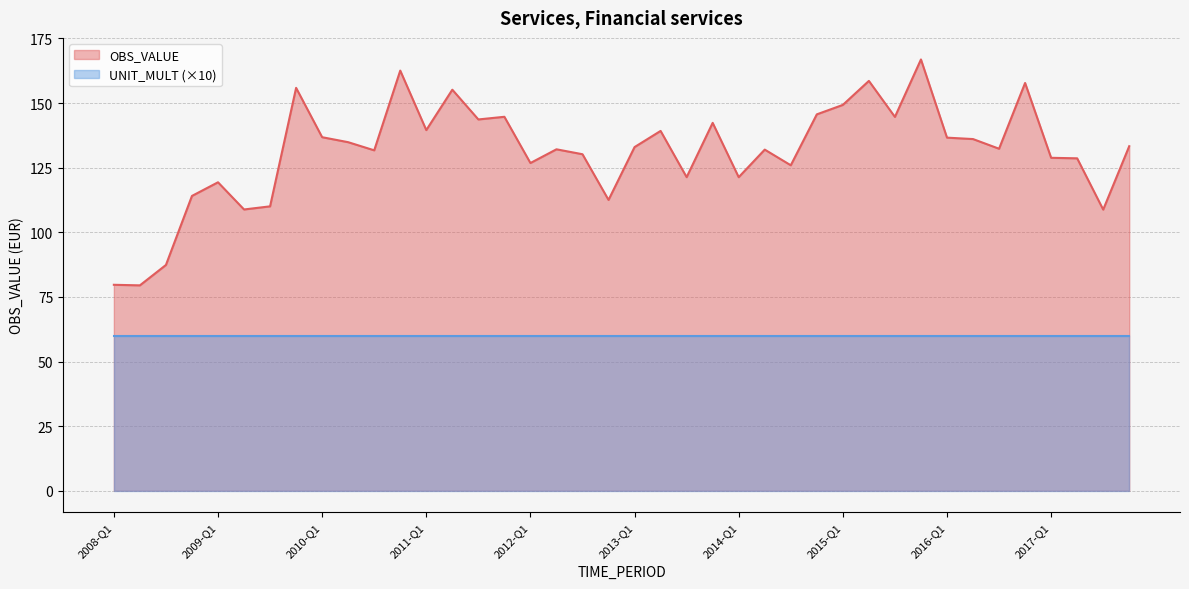

What is the greatest value displayed?

166.9